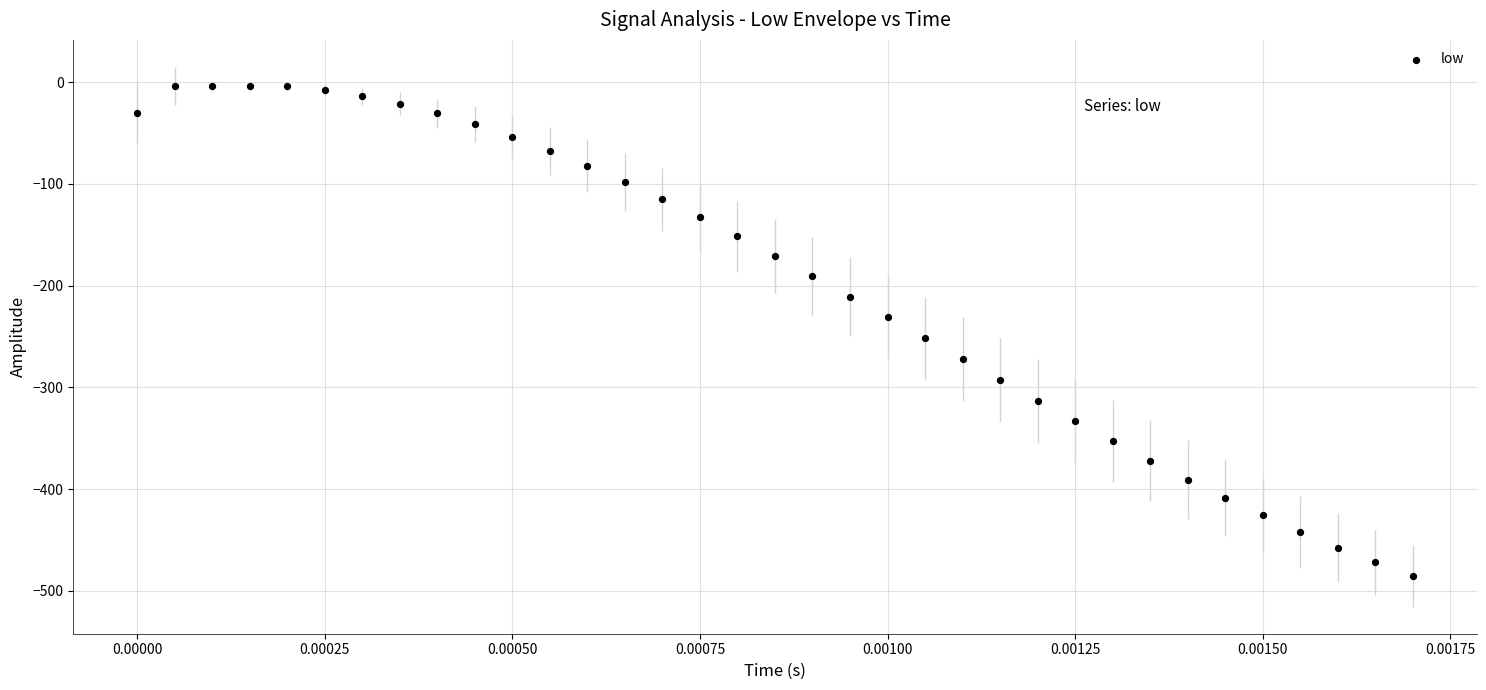

What is the range of Y values (max minus min)?

481.6